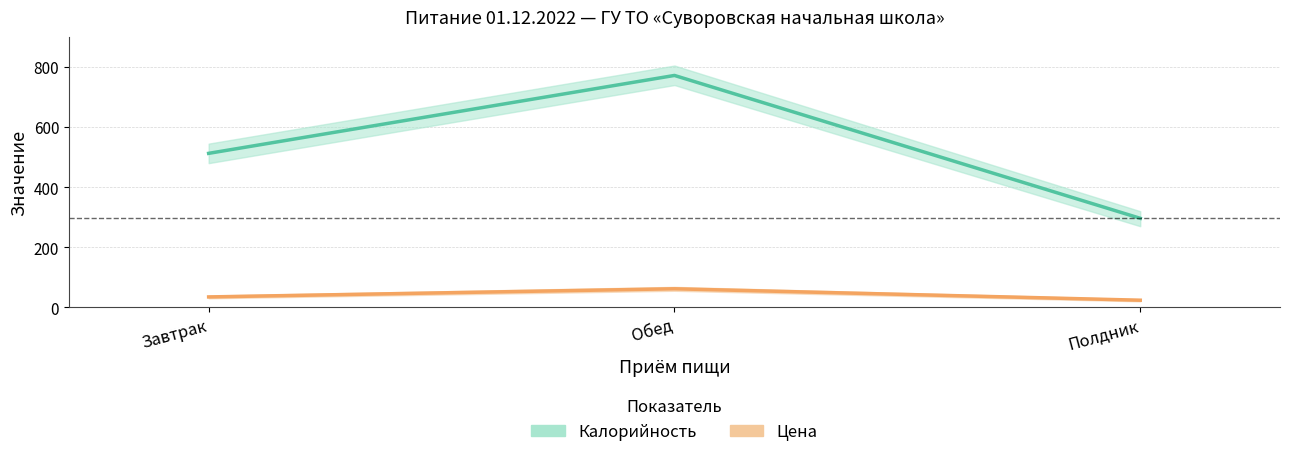

Which has a higher value, Полдник or Обед?

Обед